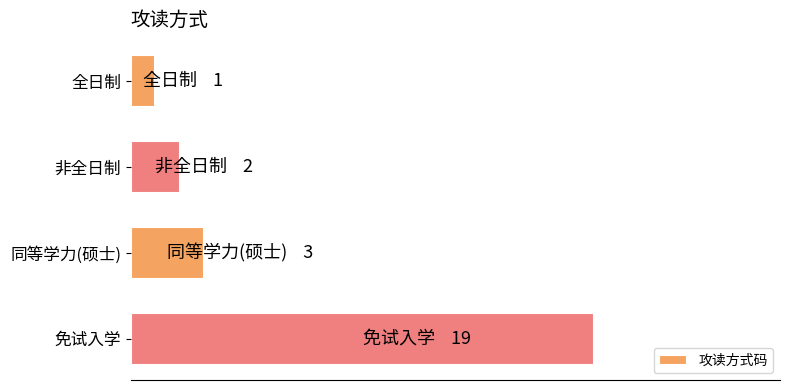

Are the bars horizontal?

Yes